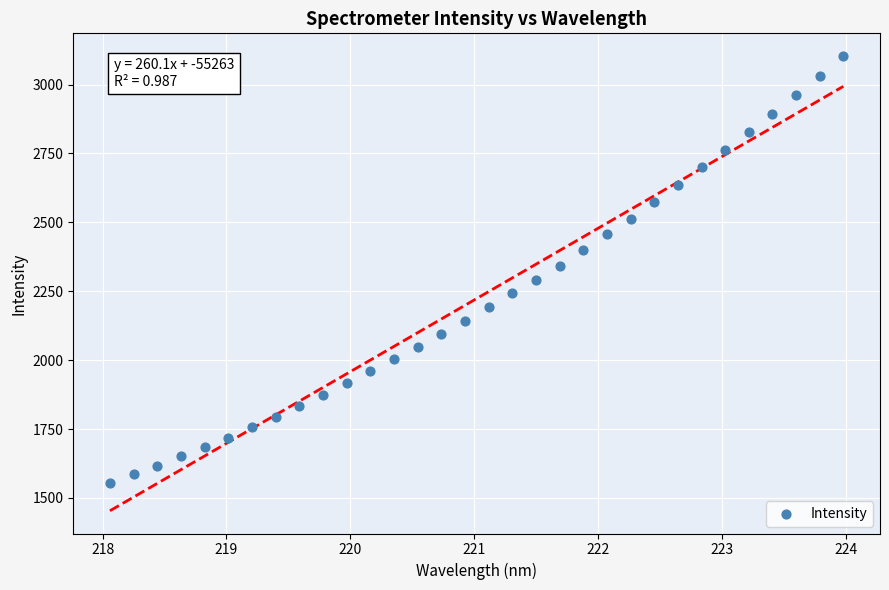

What is the range of Y values (max minus min)?

1547.3